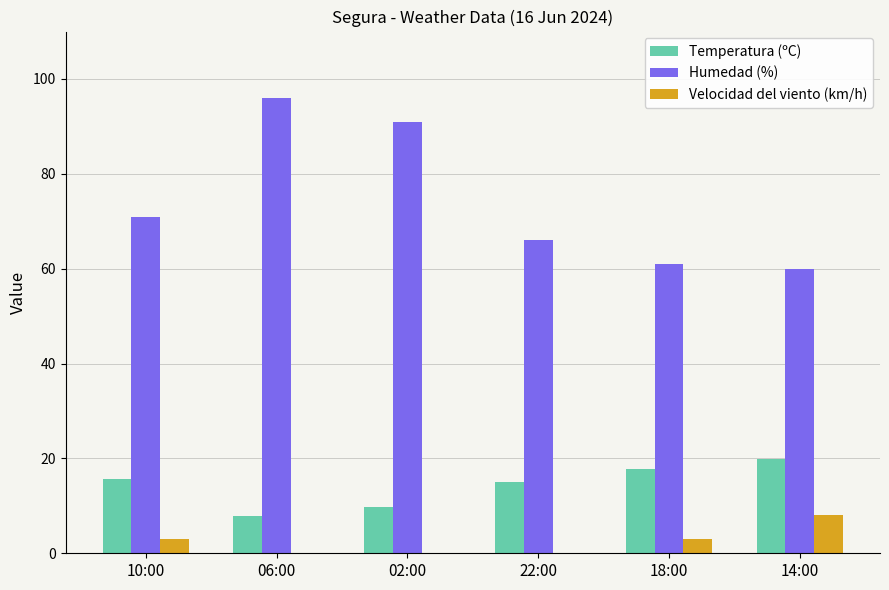

Is the value of Humedad (%) at 02:00 greater than the value of Velocidad del viento (km/h) at 02:00?

Yes